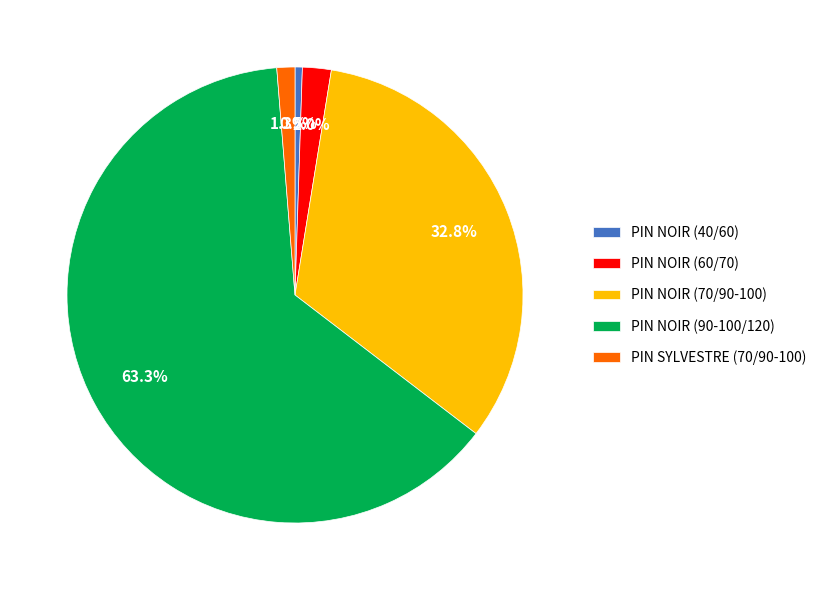

Approximately how many times larger is the value at PIN NOIR (70/90-100) compared to PIN NOIR (90-100/120)?

0.5